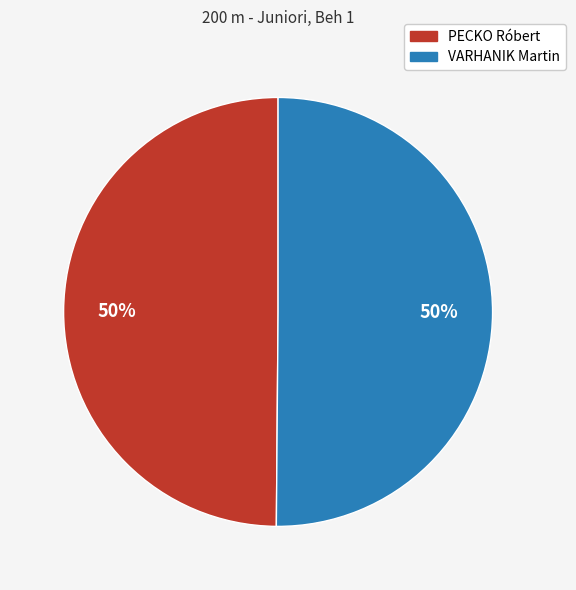

To the nearest percent, what is the combined percentage of VARHANIK Martin and PECKO Róbert?

100%